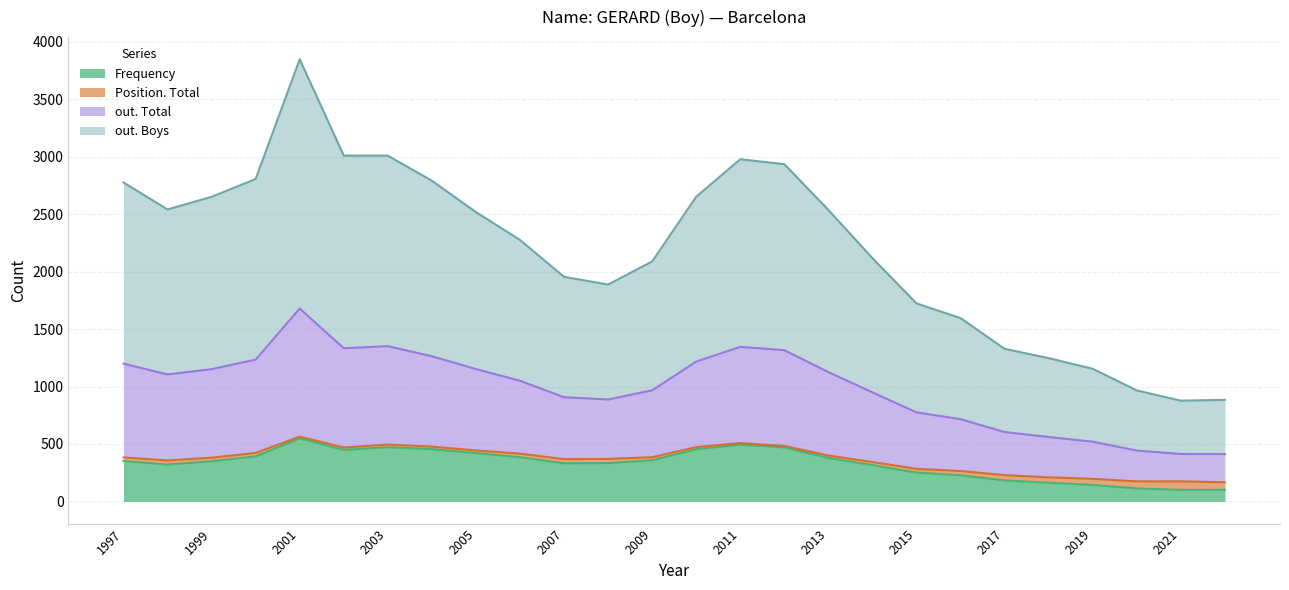

At which label does out. Boys first exceed 1105?

1997